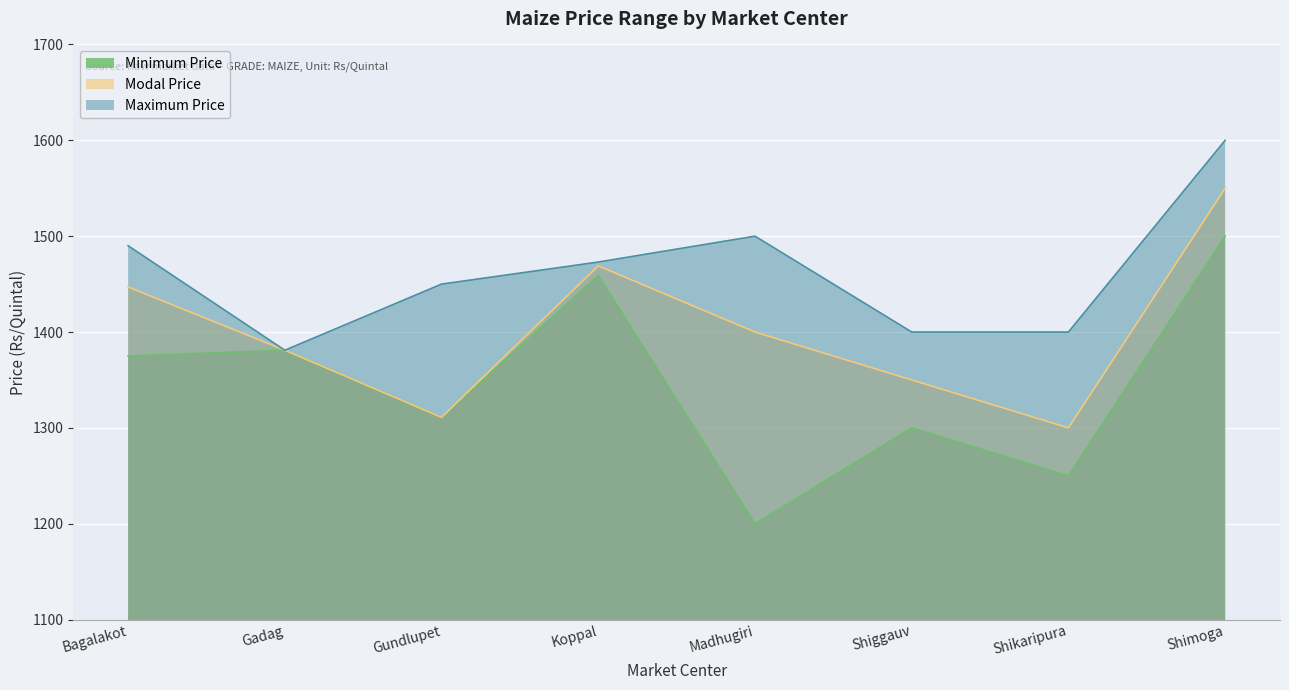

Where is the first local maximum for Minimum Price?

Gadag